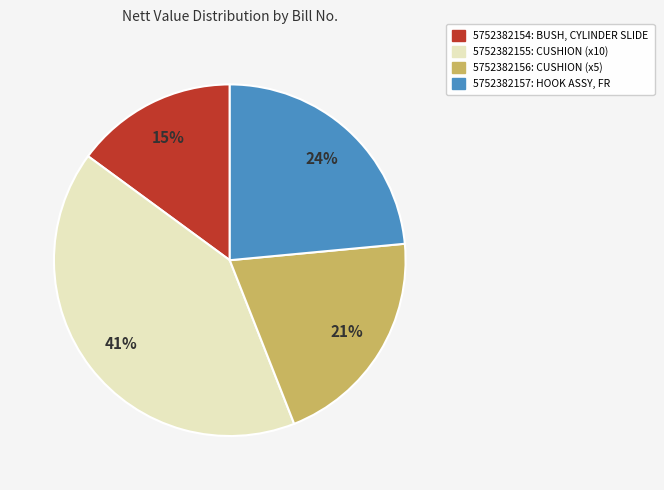

Does any single category account for the majority?

No